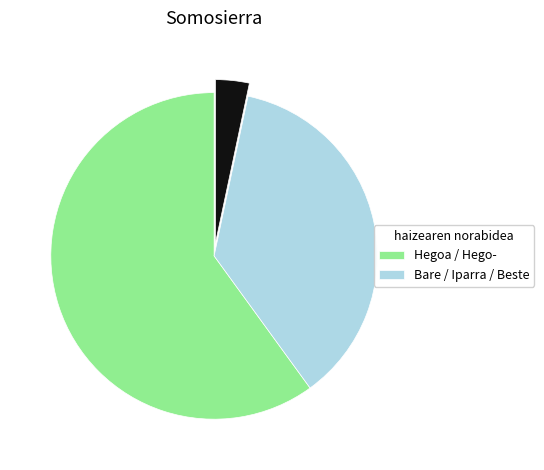

Is there any slice that represents more than half of the pie?

Yes